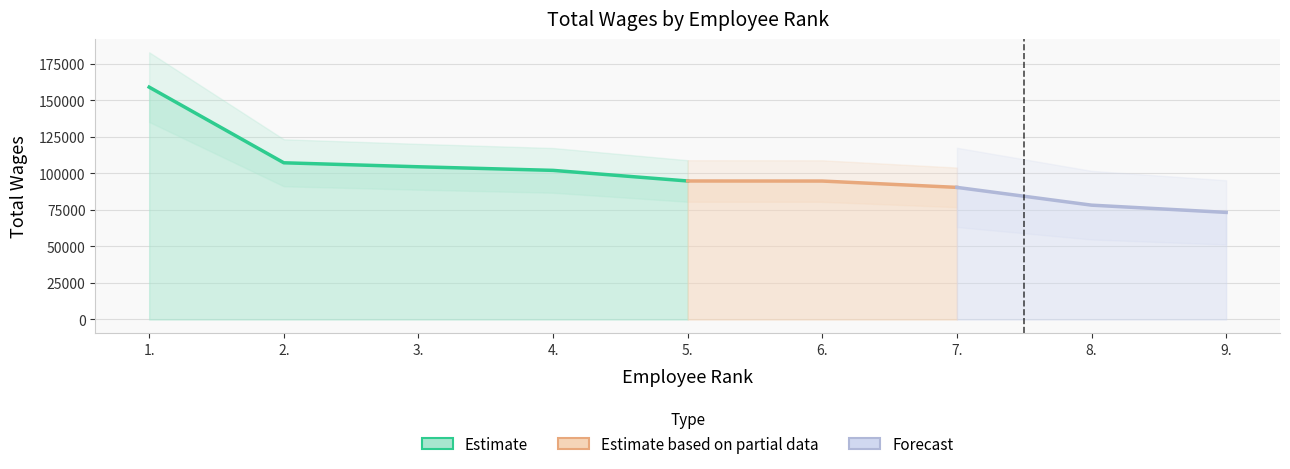

Rank the categories by value from lowest to highest.

9., 8., 7., 6., 5., 4., 3., 2., 1.